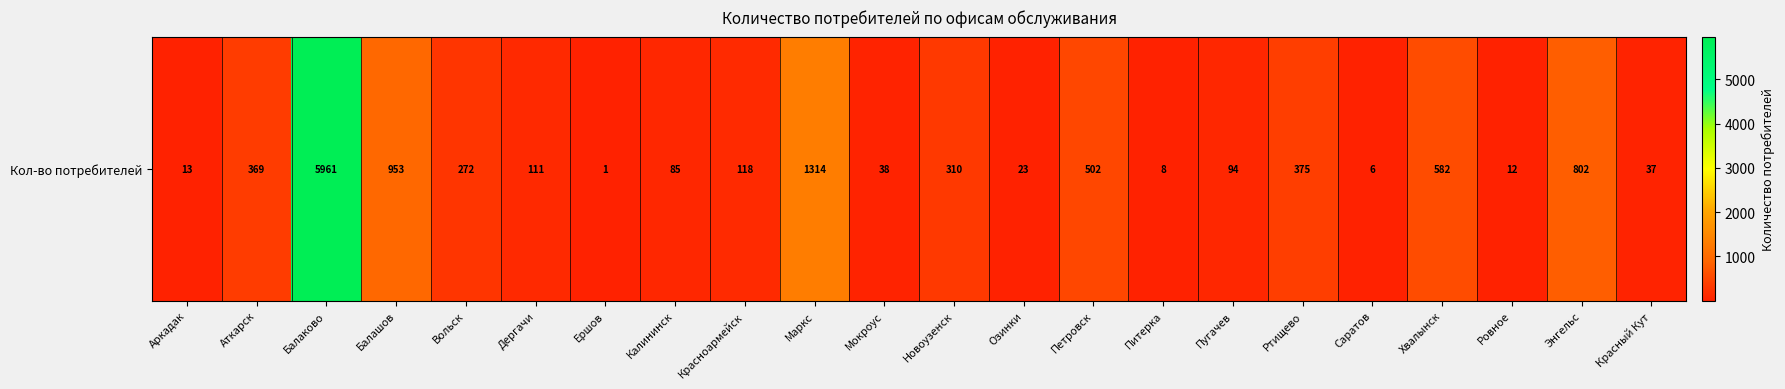

What is the minimum value shown in the chart?

1